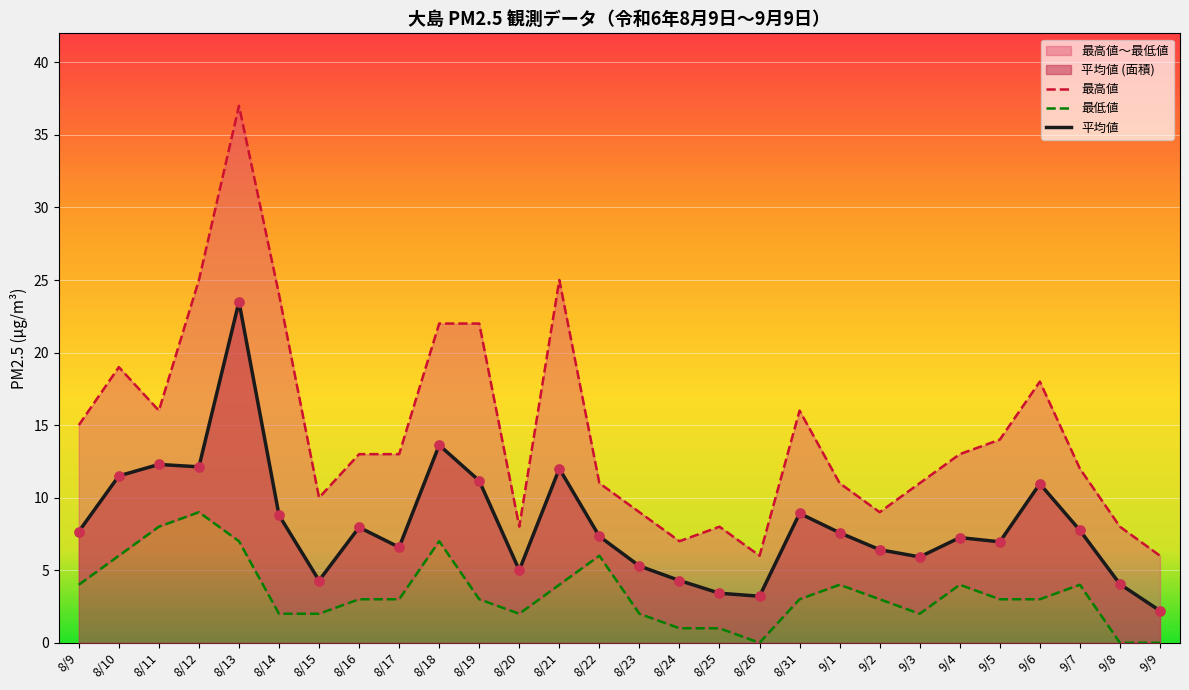

What is the total value across all series at 8/20?

15.0